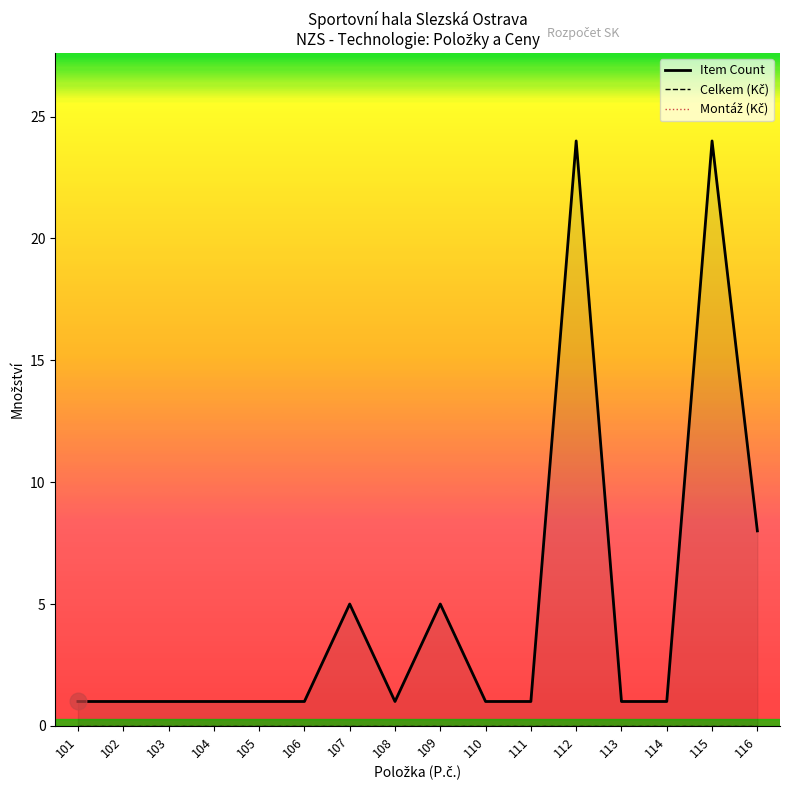

At how many categories does at least one series exceed 5?

3